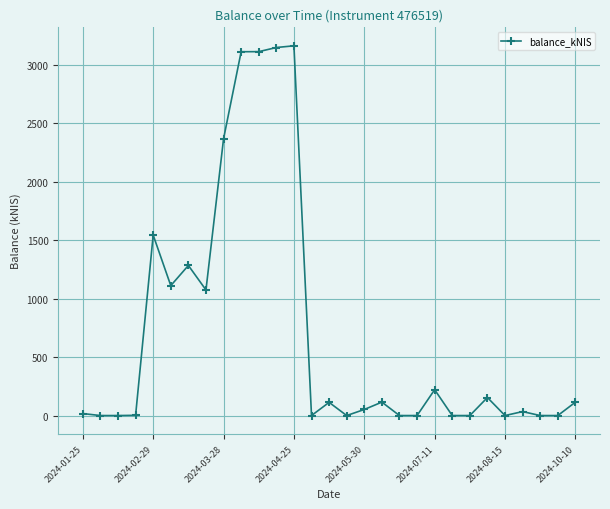

What is the difference between the maximum and minimum values?

3162.1